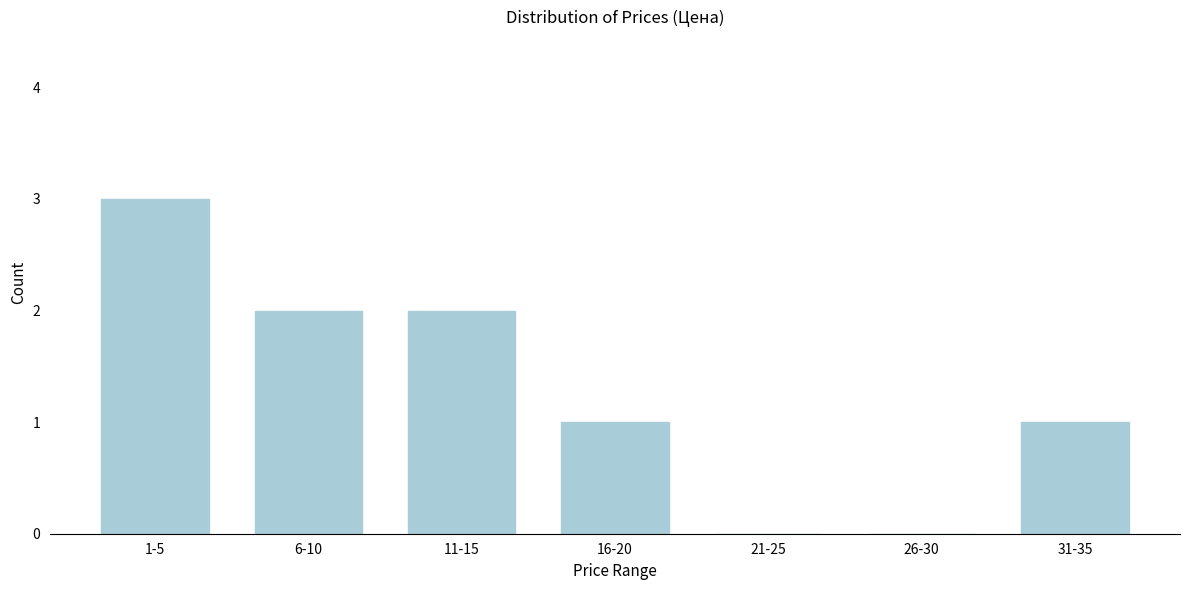

Reading left to right, transcribe all the data shown in this chart.

1-5=3	6-10=2	11-15=2	16-20=1	21-25=0	26-30=0	31-35=1